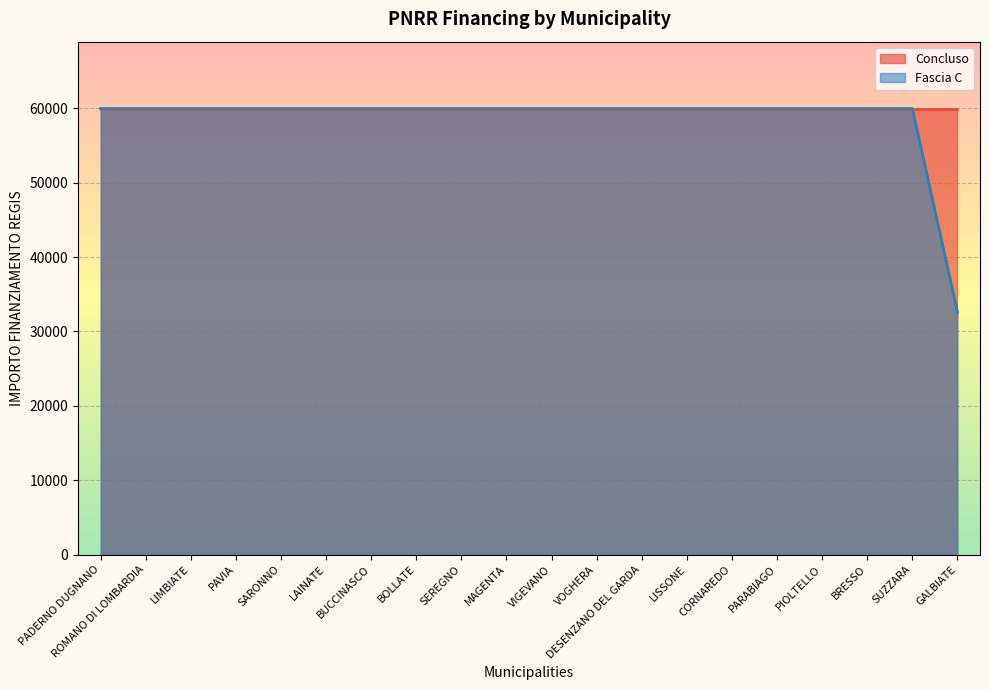

Which has a higher value, DESENZANO DEL GARDA or BUCCINASCO?

DESENZANO DEL GARDA